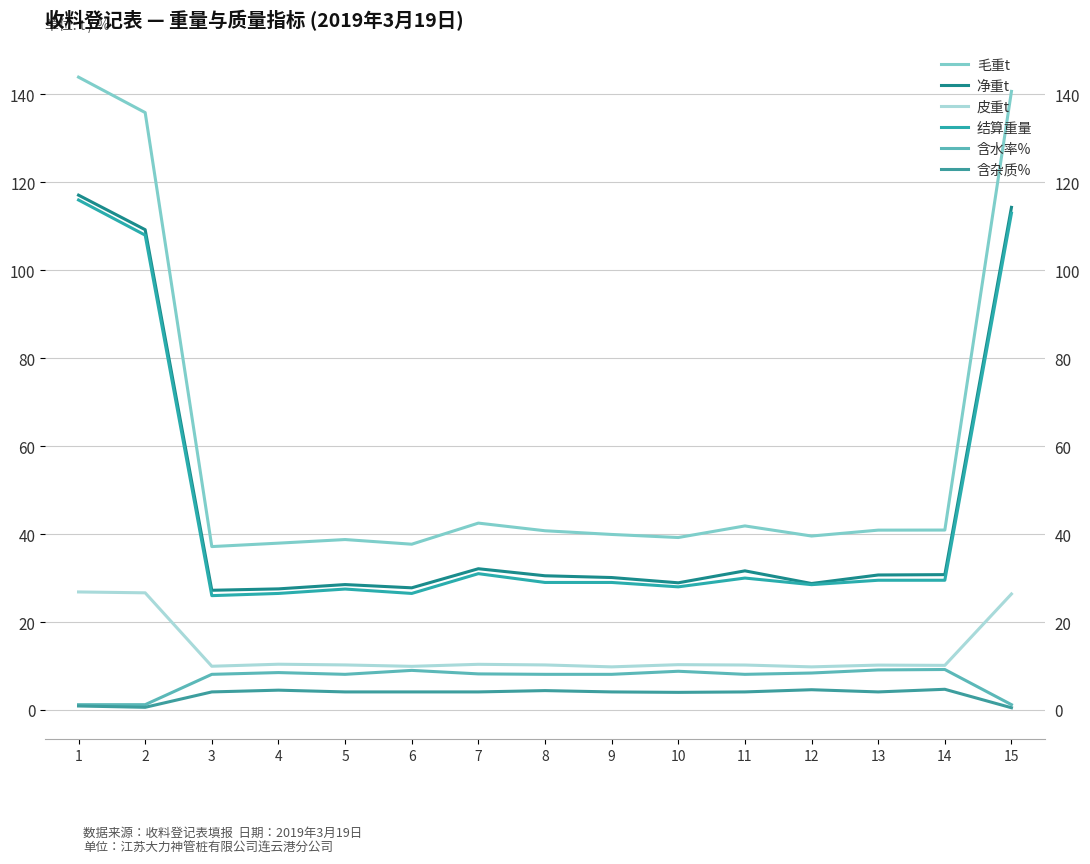

True or false: 含杂质% has a value of 4.1 at 5.

True